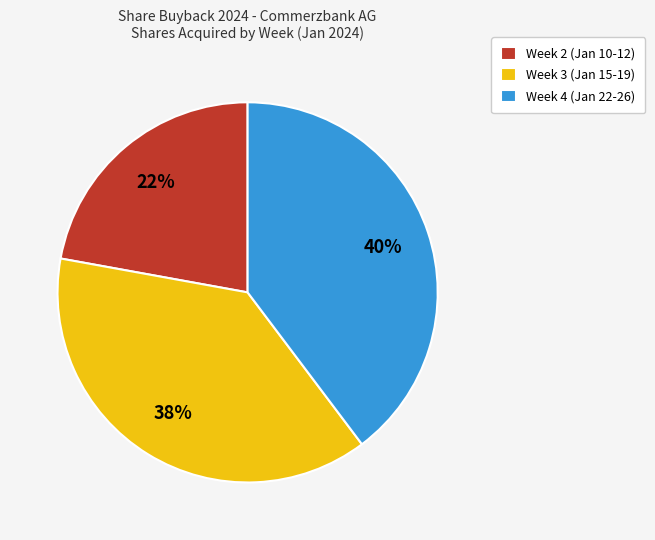

True or false: Week 2 (Jan 10-12) accounts for 22% of the total.

True